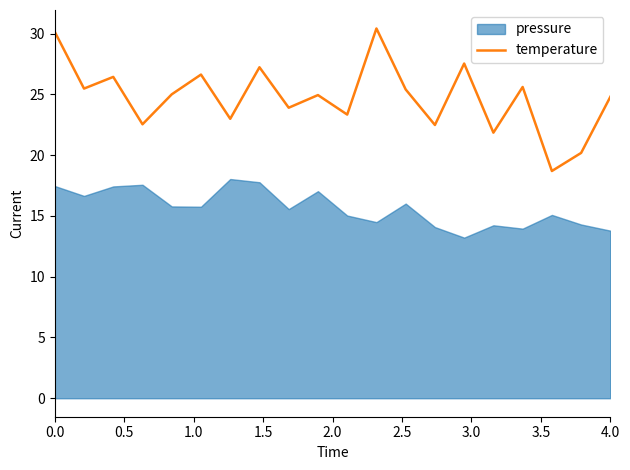

What is the lowest value of the temperature series?

18.7